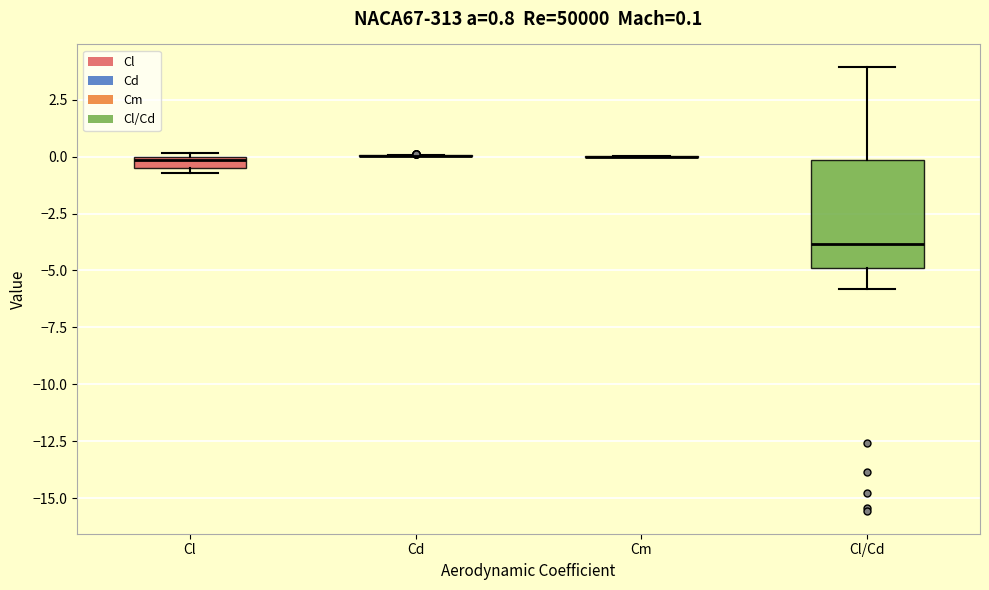

Comparing the boxes themselves (not the whiskers), which one is the tallest?

Cl/Cd